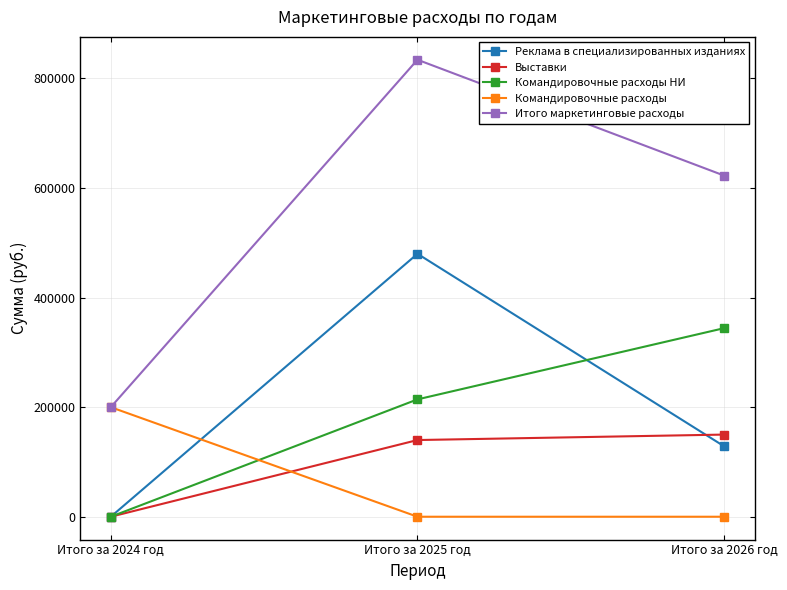

What is the label of the 3rd point from the right?

Итого за 2024 год